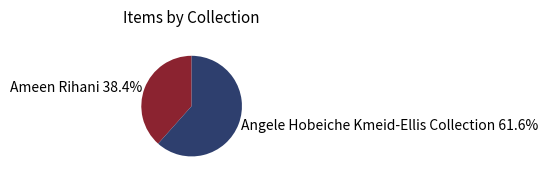

What is the ratio of the value at Angele Hobeiche Kmeid-Ellis Collection 61.6% to the value at Ameen Rihani 38.4%?

1.6